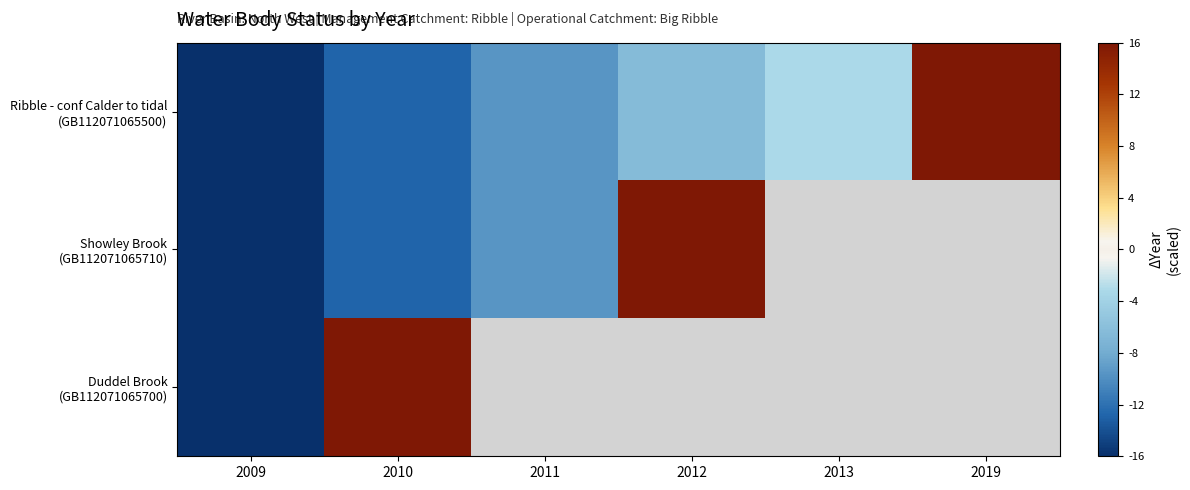

At how many categories does at least one series exceed 12?

3